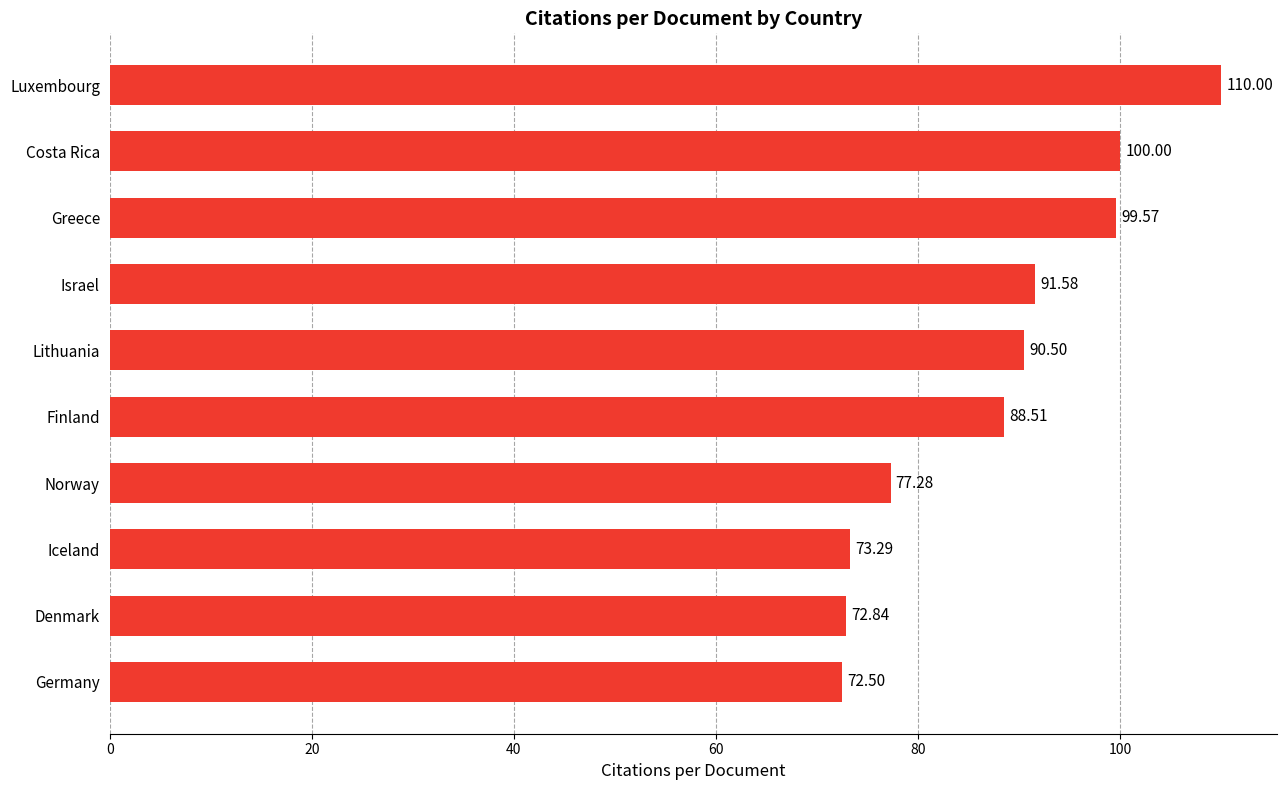

List the labels in order of value, largest first.

Luxembourg, Costa Rica, Greece, Israel, Lithuania, Finland, Norway, Iceland, Denmark, Germany